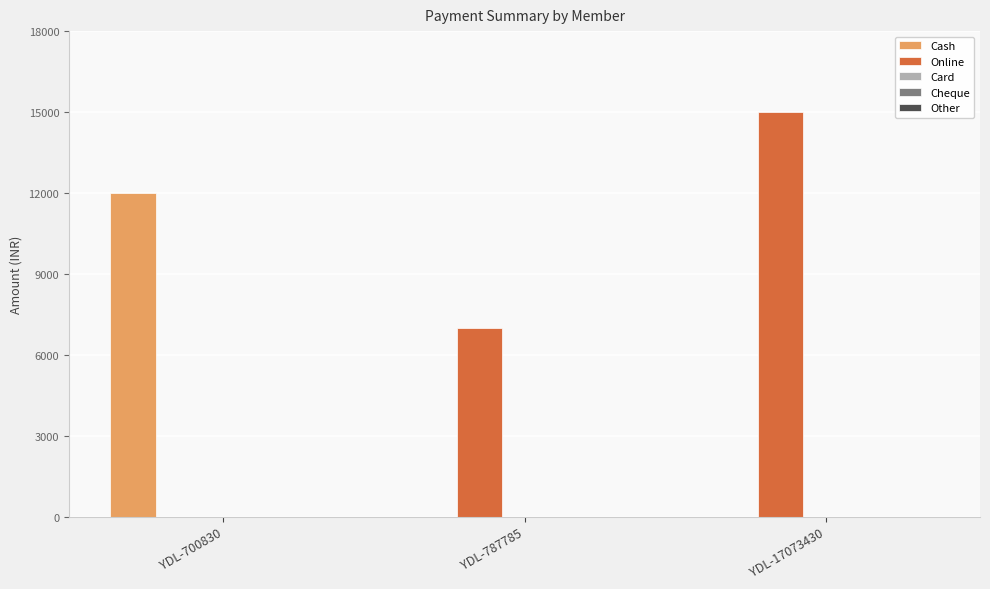

Is the value of Cash at YDL-787785 greater than the value of Online at YDL-787785?

No